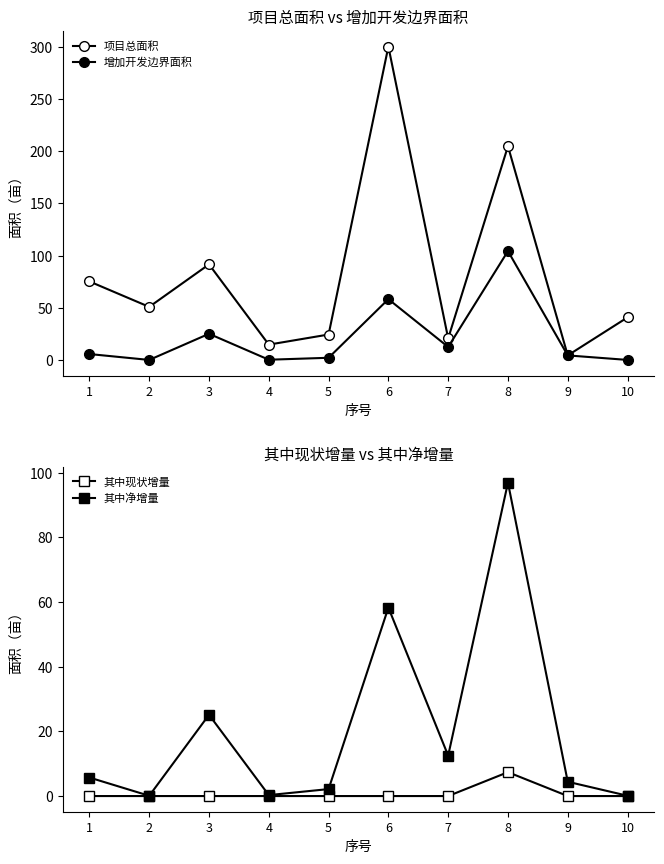

What is the difference between the 增加开发边界面积 values at 6 and 5?

56.1